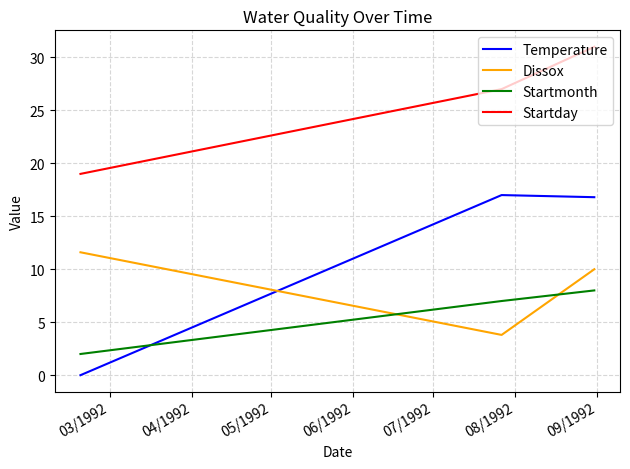

Which series has the largest total across all categories?

Startday